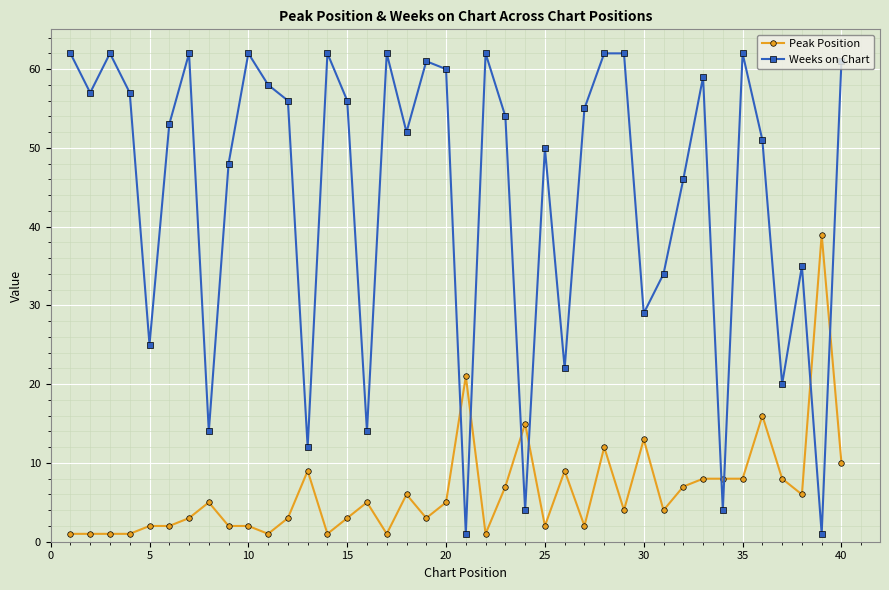

What is the lowest value of the Peak Position series?

1